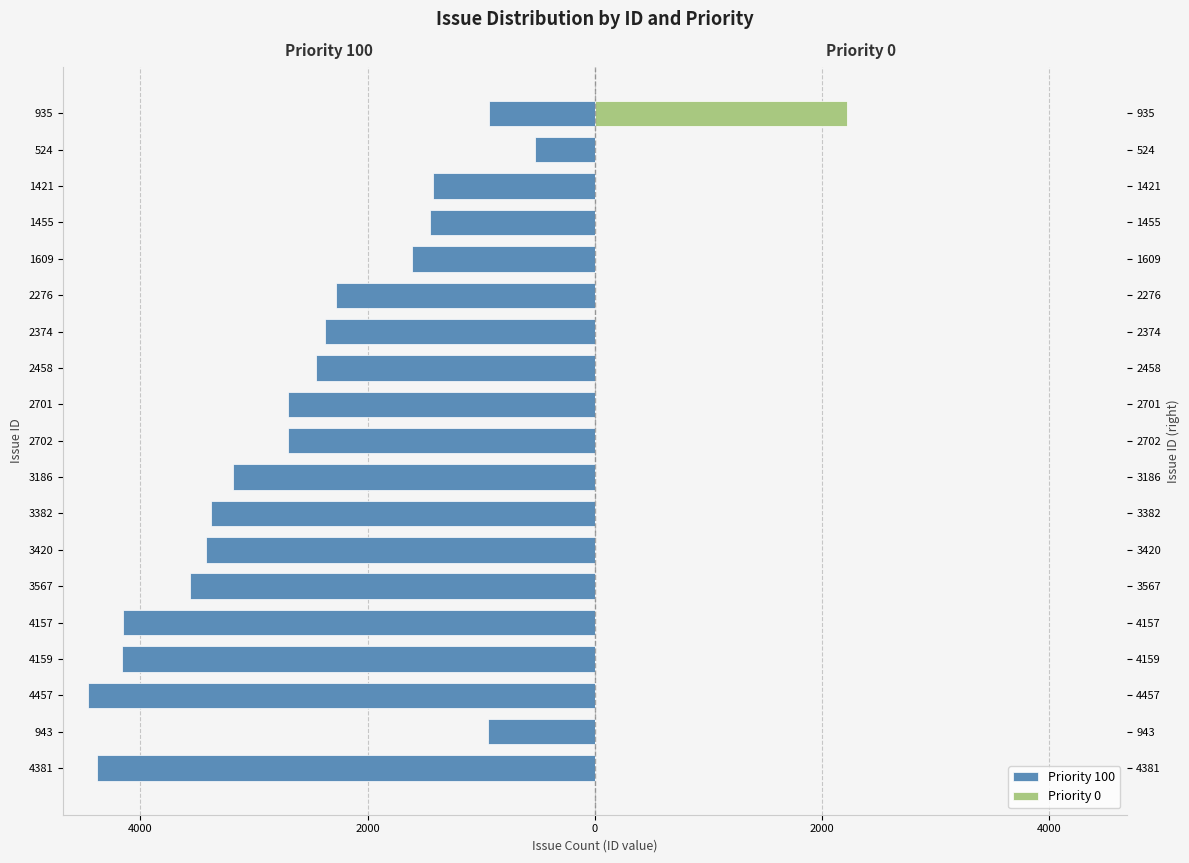

Is the value of Priority 0 at 943 greater than the value of Priority 100 at 2458?

Yes